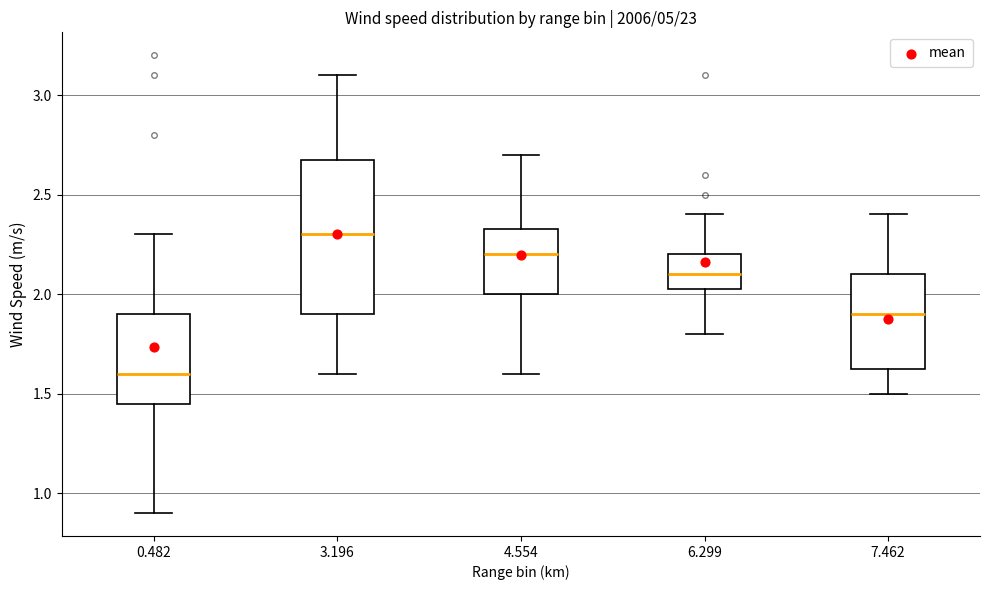

Which box is the tallest, from its lower edge to its upper edge?

3.196